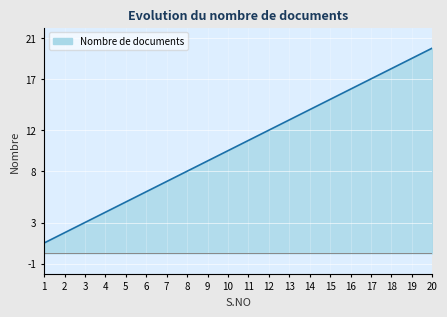

How many categories are shown in the chart?

20